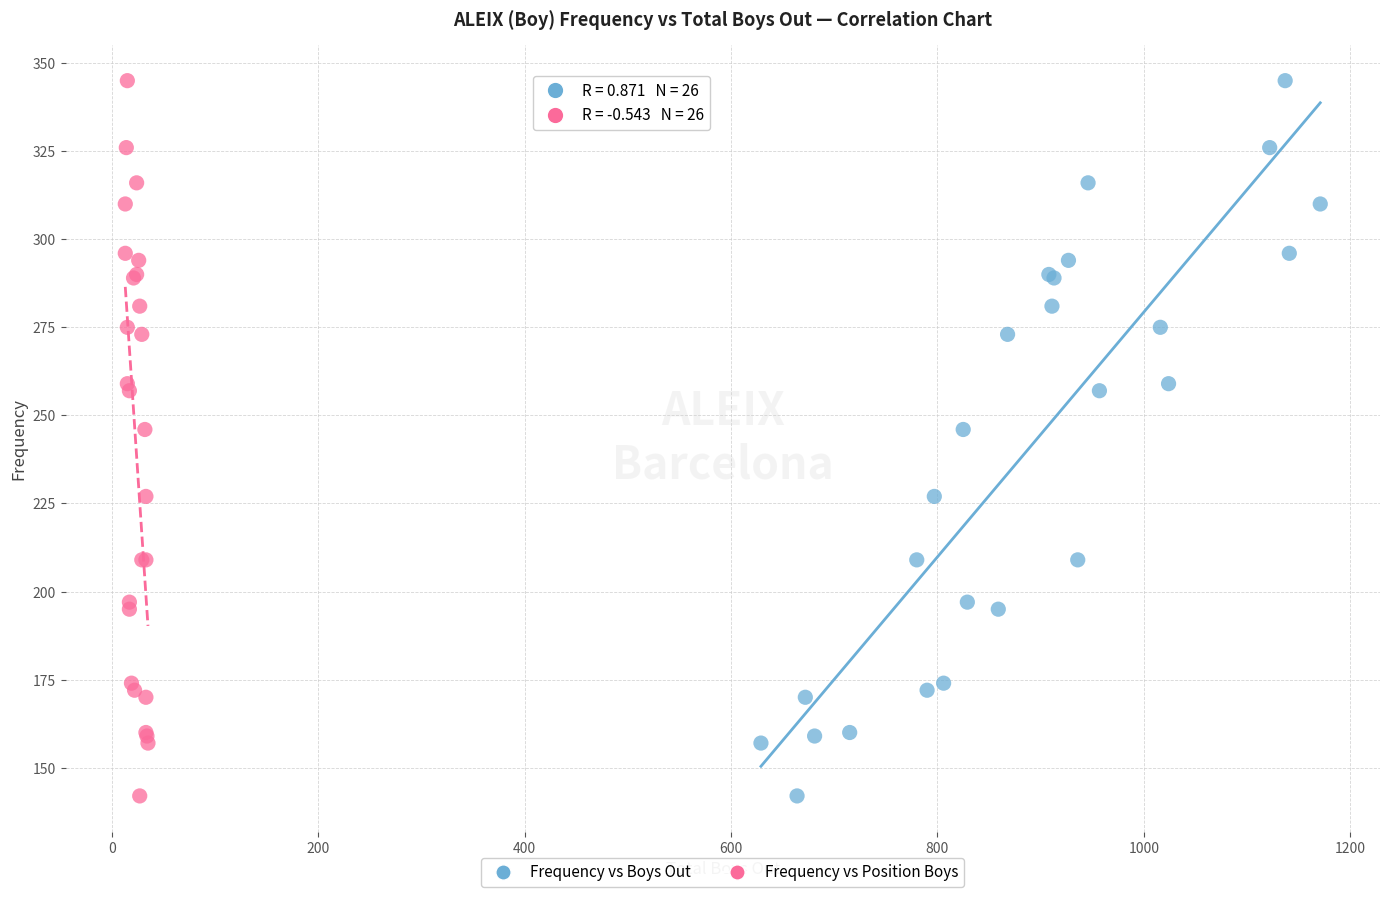

What are all the series names shown in the legend?

Frequency vs Boys Out, Frequency vs Position Boys